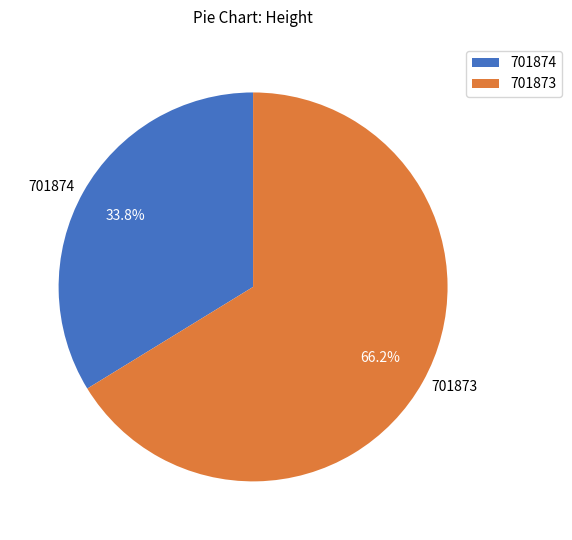

To the nearest percent, what portion does 701874 represent?

34%